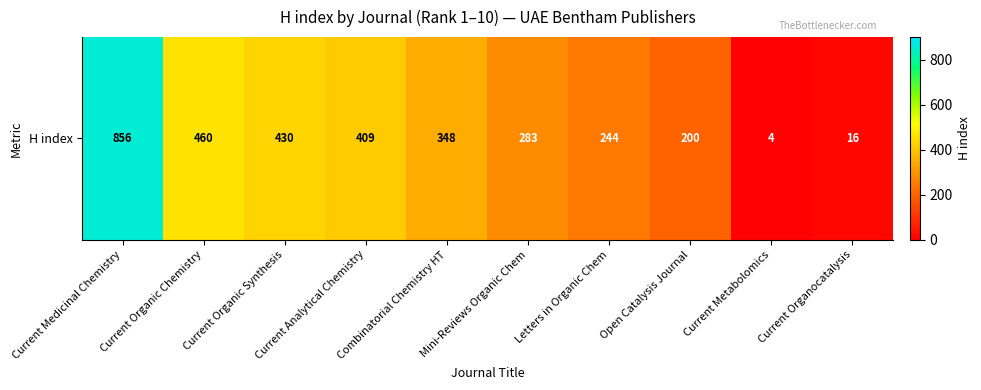

Reading left to right, transcribe all the data shown in this chart.

856	460	430	409	348	283	244	200	4	16